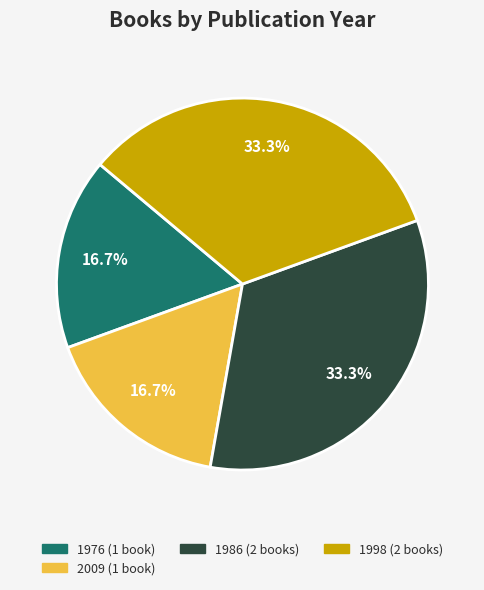

To the nearest percent, what is the average slice percentage?

25%